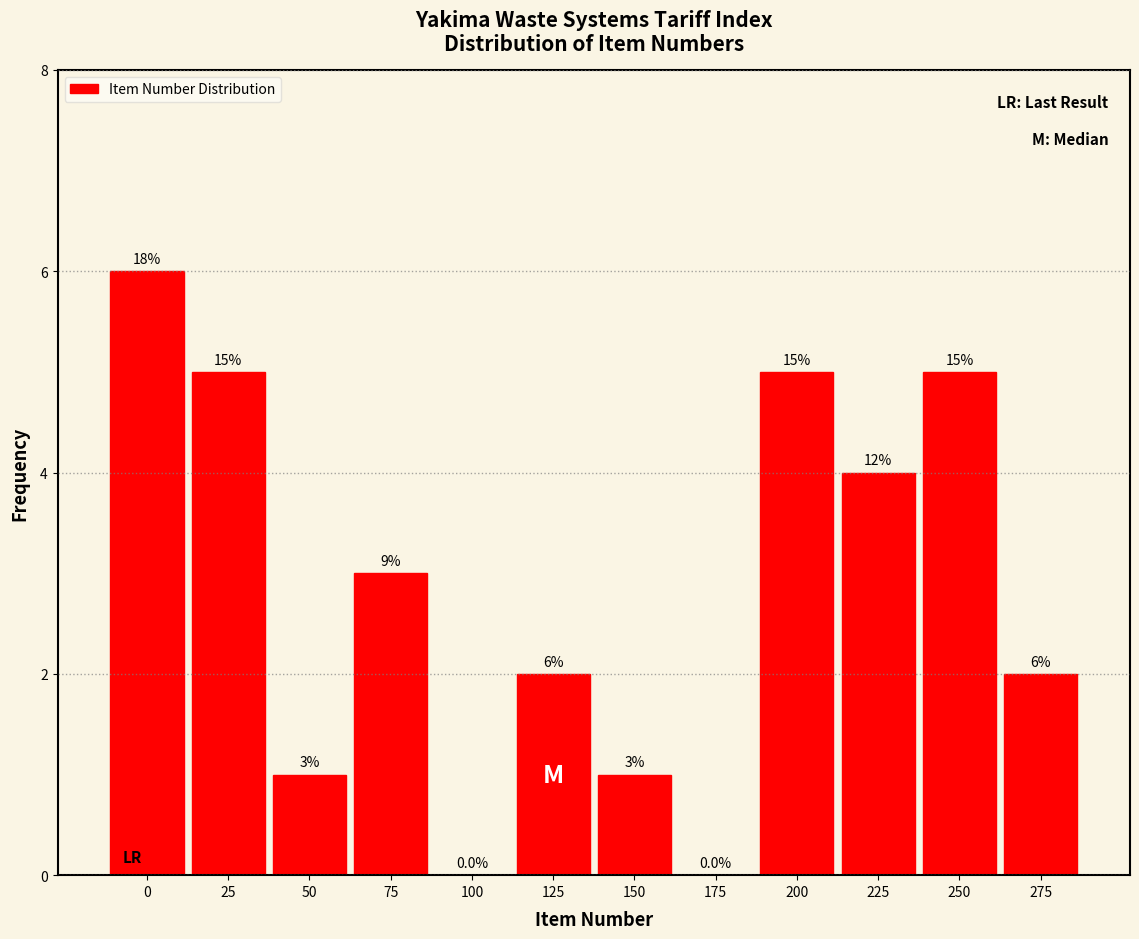

Reading left to right, transcribe all the data shown in this chart.

0=6	25=5	50=1	75=3	100=0	125=2	150=1	175=0	200=5	225=4	250=5	275=2